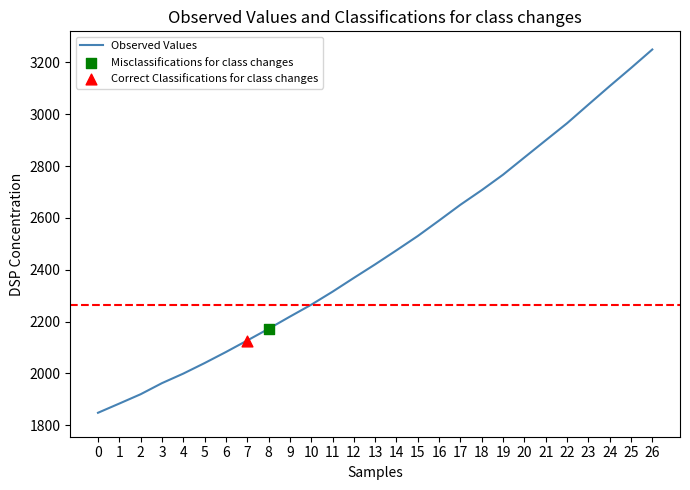

What is the change in value from 0 to 16?

+741.9